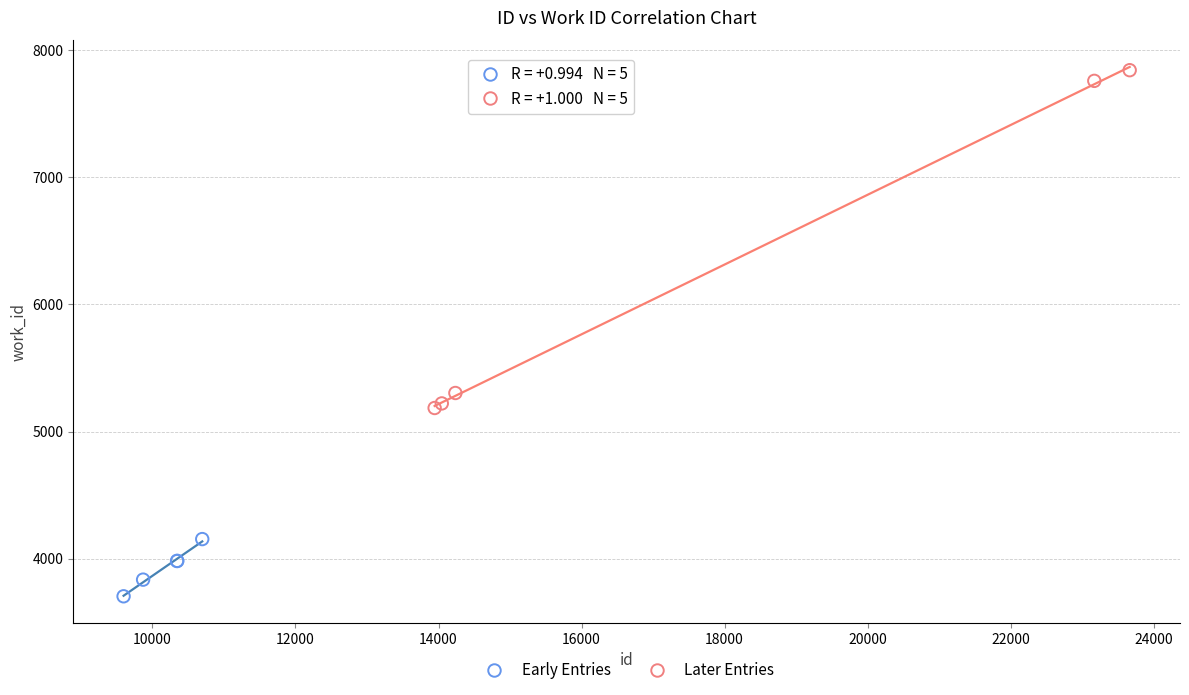

Which series contains the lowest Y value?

Early Entries